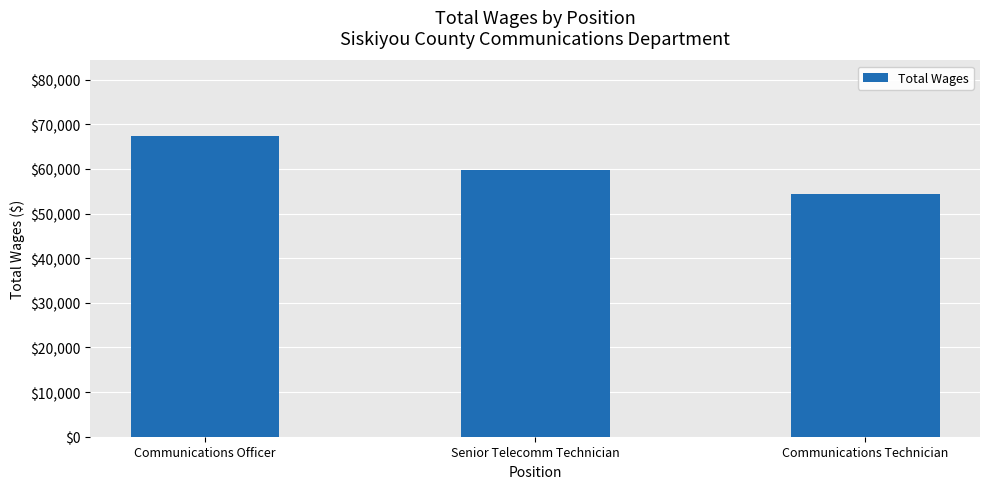

What is the average value?

60514